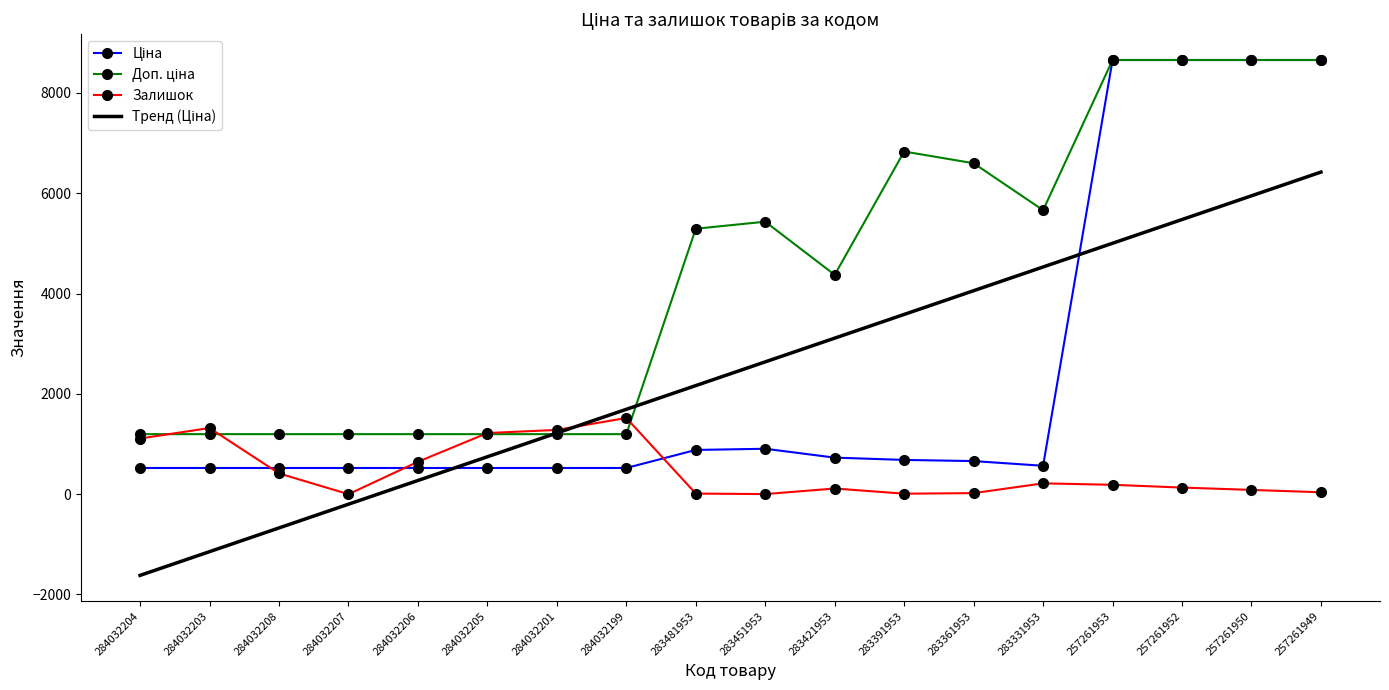

At which category is the sum across all series the highest?

257261953